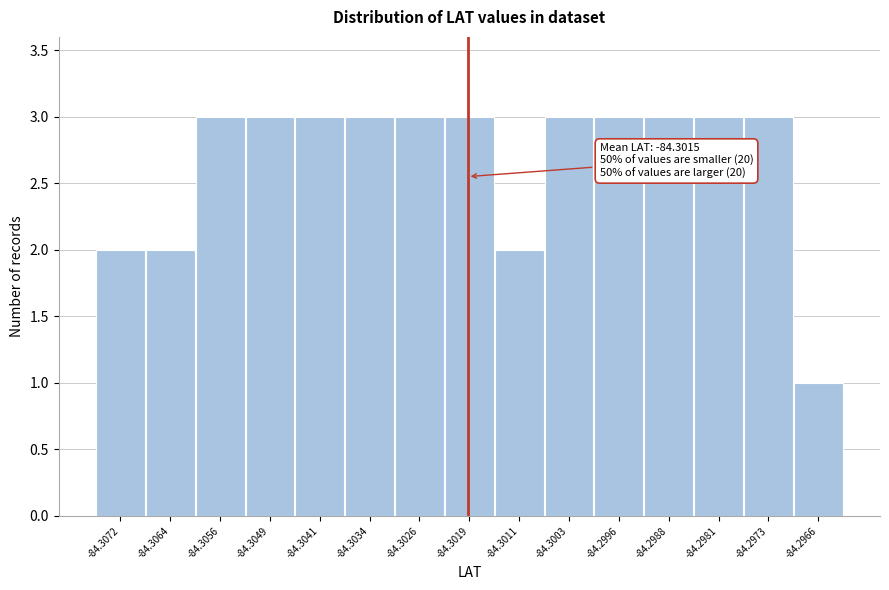

Reading left to right, transcribe all the data shown in this chart.

-84.3072=2	-84.3064=2	-84.3056=3	-84.3049=3	-84.3041=3	-84.3034=3	-84.3026=3	-84.3019=3	-84.3011=2	-84.3003=3	-84.2996=3	-84.2988=3	-84.2981=3	-84.2973=3	-84.2966=1